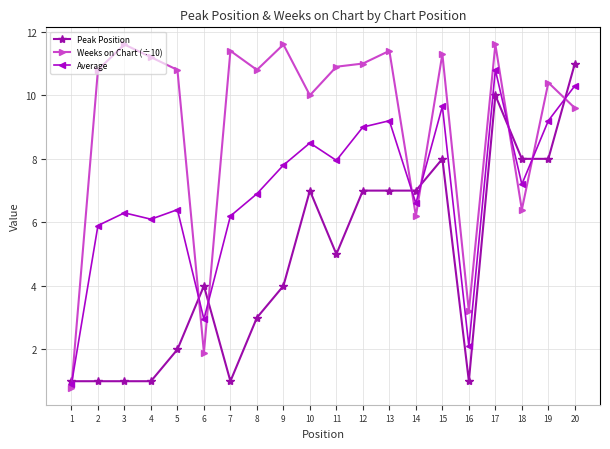

True or false: Peak Position has more than 0 points higher than both neighbors.

True